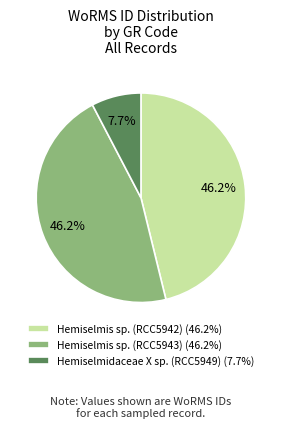

To the nearest percent, what portion does Hemiselmidaceae X sp. (RCC5949) represent?

8%